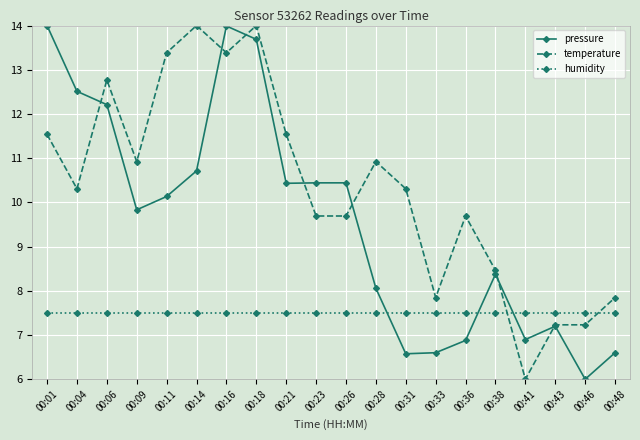

What is the smallest value displayed?

6.0